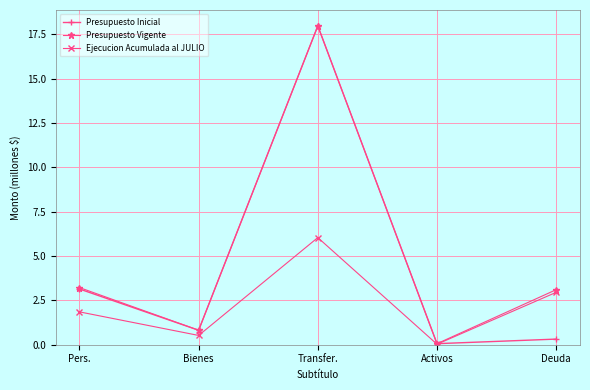

List the series in order of their overall mean, lowest first.

Ejecucion Acumulada al JULIO, Presupuesto Inicial, Presupuesto Vigente